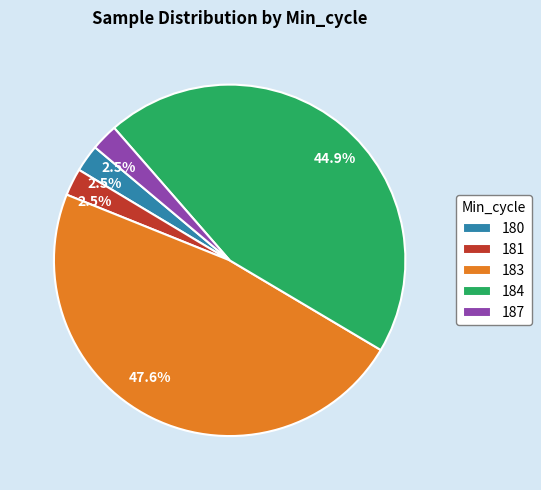

Does 184 represent more than half of the total?

No